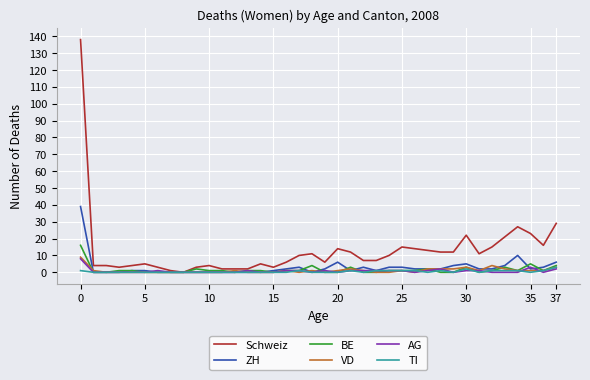

Does the chart display data point markers on the line(s)?

No